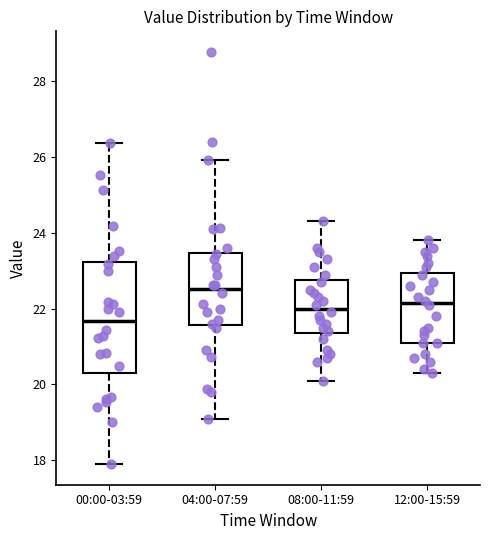

Comparing the boxes themselves (not the whiskers), which one is the tallest?

00:00-03:59